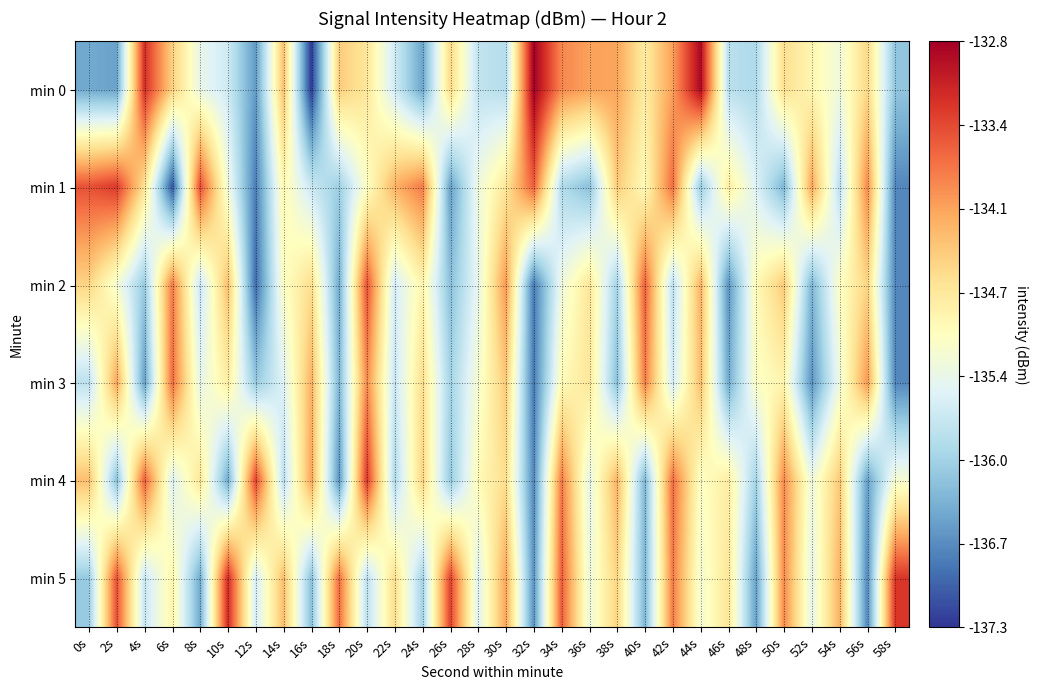

At how many categories does at least one series exceed -136?

30